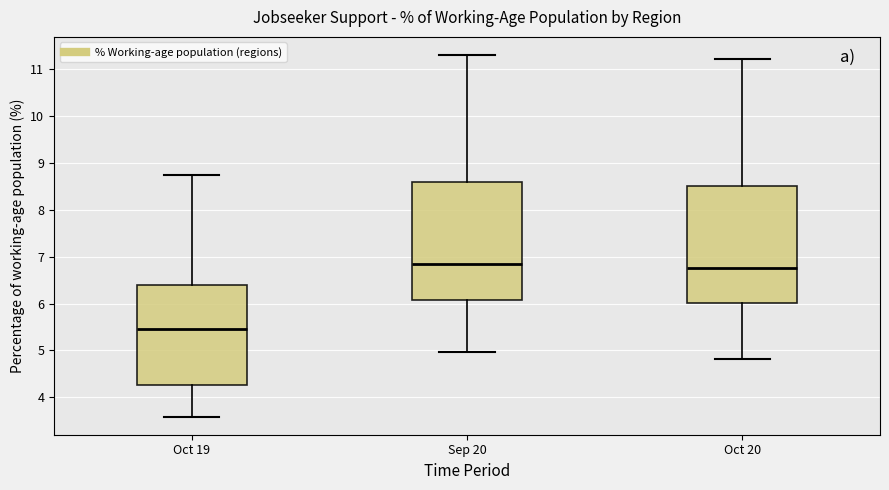

Reading left to right, read every box against the y-axis: the position of its median line, the range the box covers, and the ends of its whiskers. The values are not printed on the chart, so give them approximately, as read against the axis.

Oct 19: median 5.5, box 4.3 to 6.4, whiskers 3.6 to 8.7
Sep 20: median 6.8, box 6.1 to 8.6, whiskers 5.0 to 11.3
Oct 20: median 6.8, box 6.0 to 8.5, whiskers 4.8 to 11.2